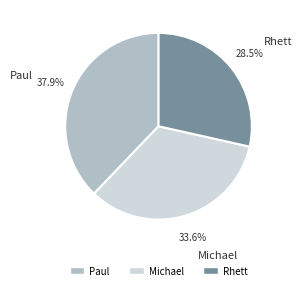

Is Rhett the majority of the pie?

No